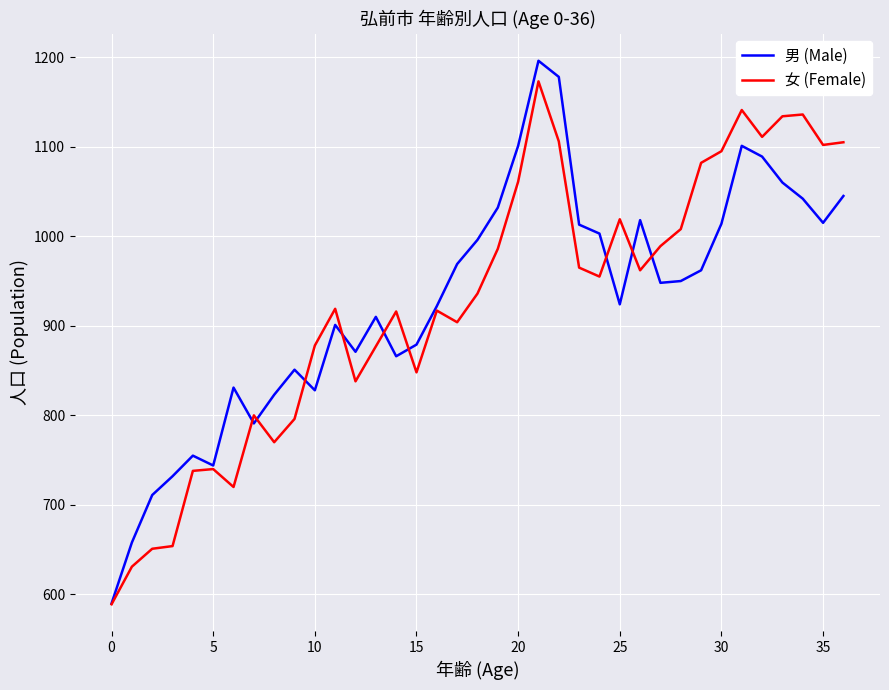

Which series has the widest spread of values?

男 (Male)